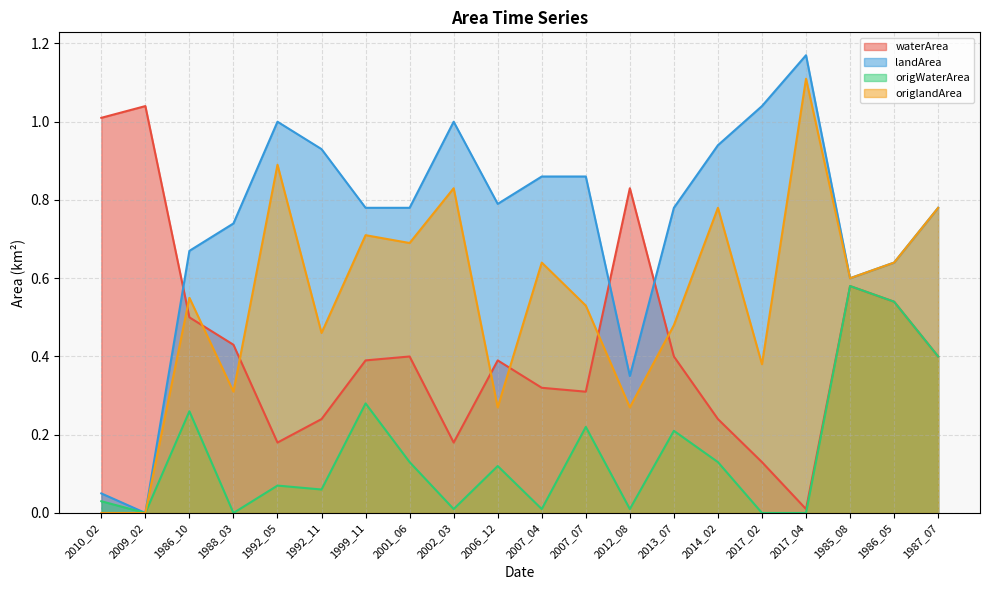

Reading right to left, what are all the values shown in this chart?

waterArea: 0.4	0.5	0.6	0.0	0.1	0.2	0.4	0.8	0.3	0.3	0.4	0.2	0.4	0.4	0.2	0.2	0.4	0.5	1.0	1.0
landArea: 0.8	0.6	0.6	1.2	1.0	0.9	0.8	0.3	0.9	0.9	0.8	1.0	0.8	0.8	0.9	1.0	0.7	0.7	0.0	0.1
origWaterArea: 0.4	0.5	0.6	0.0	0.0	0.1	0.2	0.0	0.2	0.0	0.1	0.0	0.1	0.3	0.1	0.1	0.0	0.3	0.0	0.0
origlandArea: 0.8	0.6	0.6	1.1	0.4	0.8	0.5	0.3	0.5	0.6	0.3	0.8	0.7	0.7	0.5	0.9	0.3	0.6	0.0	0.0